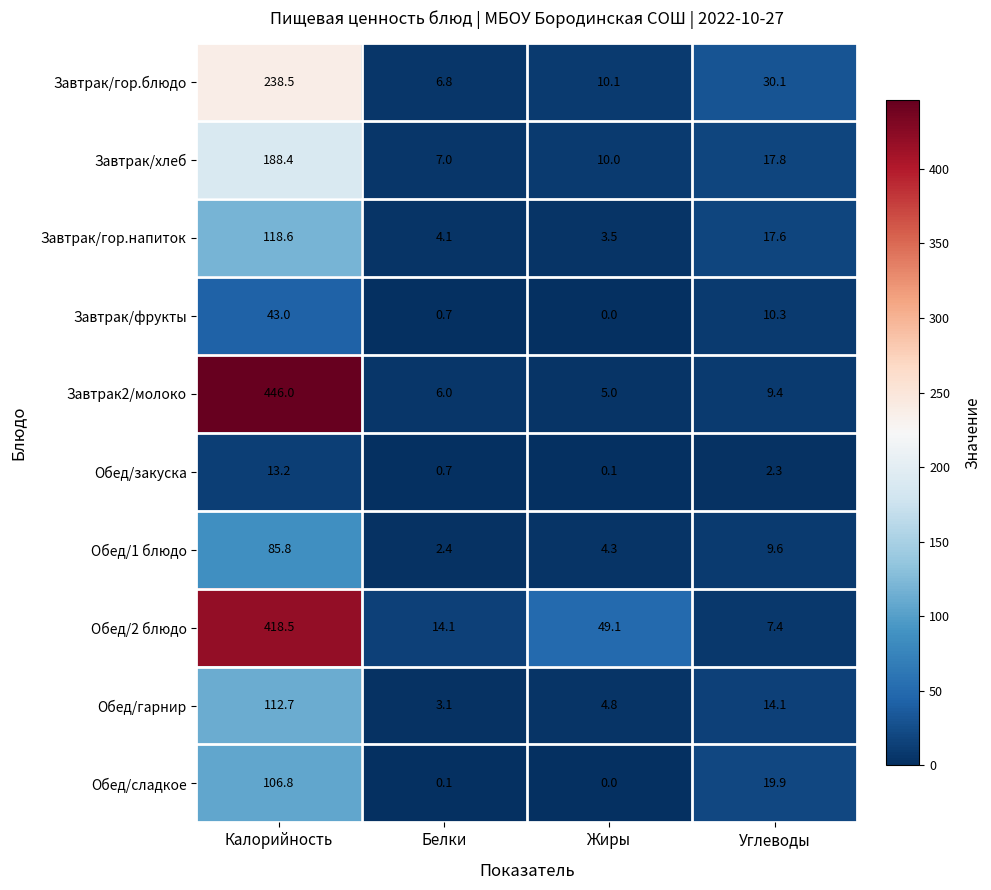

How many categories are shown in the chart?

4